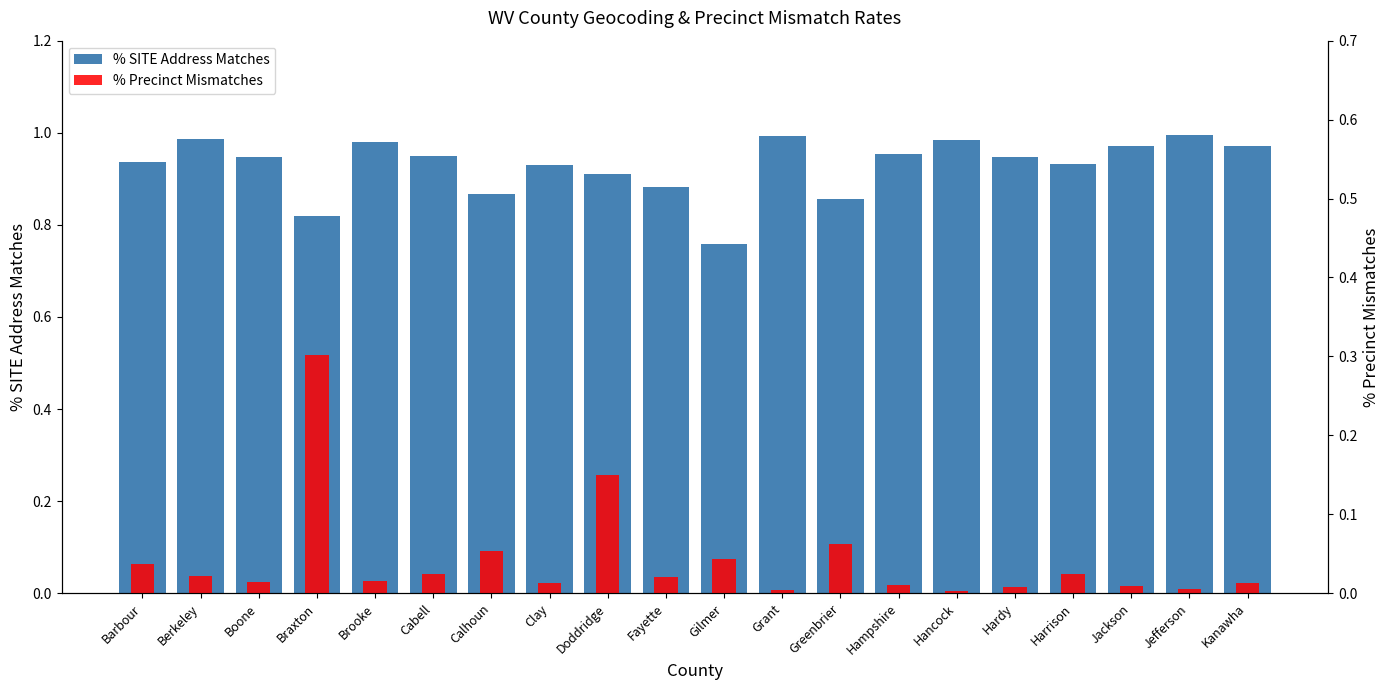

How many bars are there in total?

40